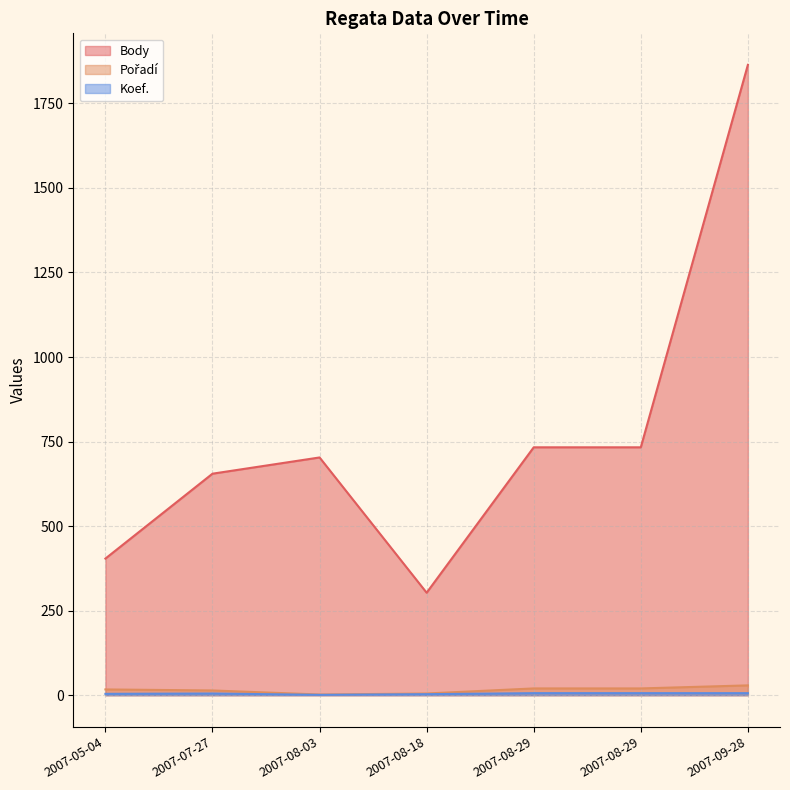

How many categories are shown in the chart?

7